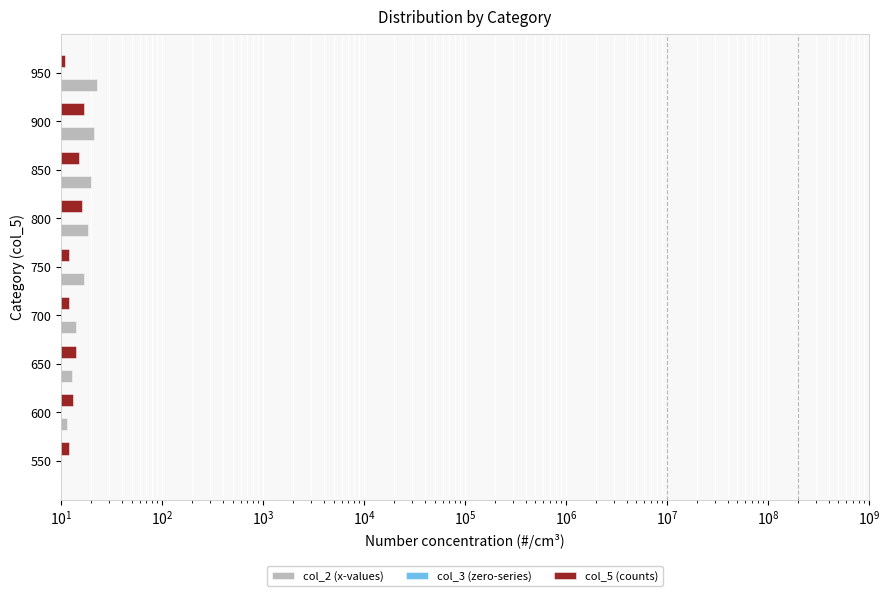

How many bars are there in each group?

3